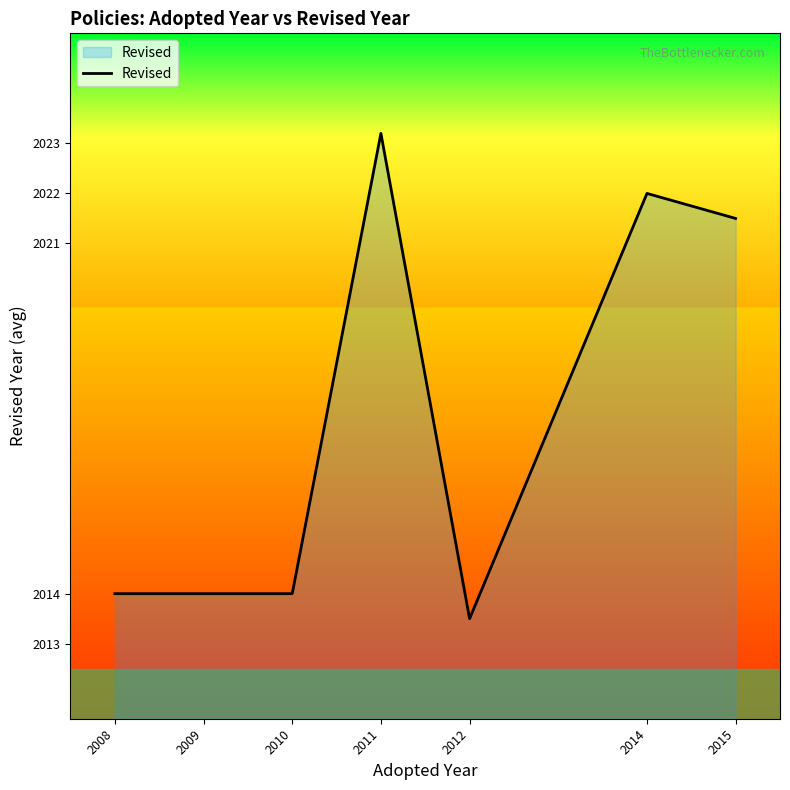

True or false: there are more than 1 points higher than both neighbors.

True